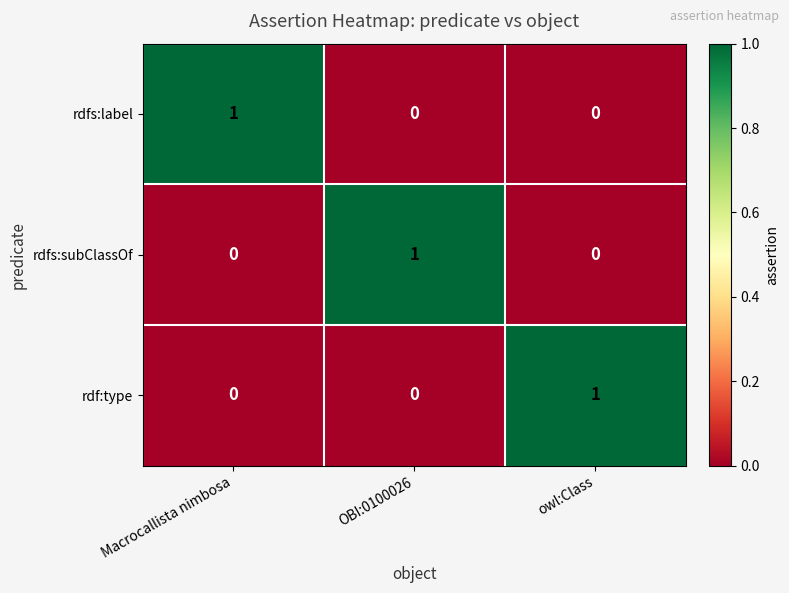

Is it true that rdfs:subClassOf equals 0 at Macrocallista nimbosa?

True